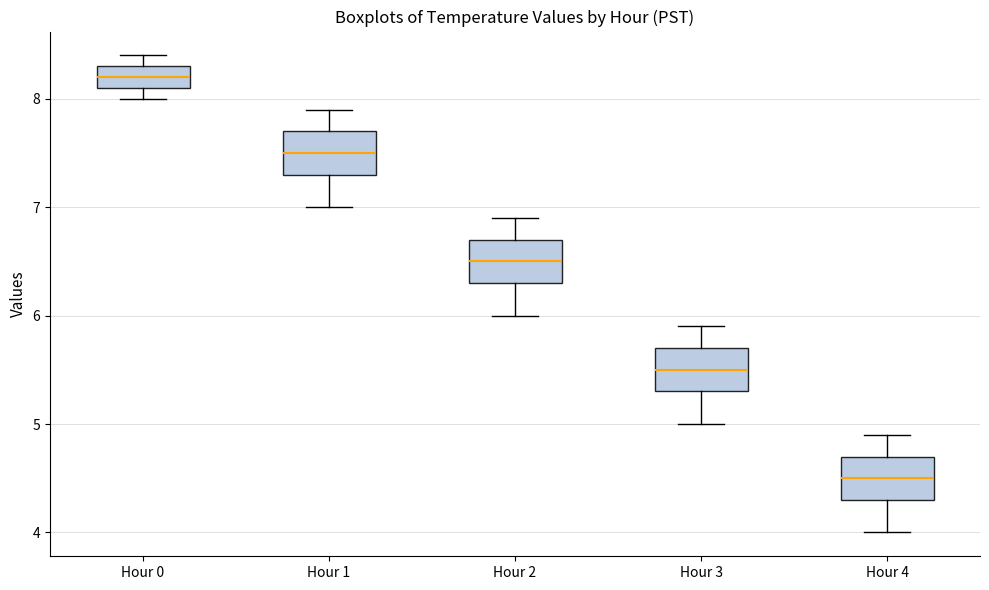

Reading left to right, transcribe this box plot: for each box, give where its median line is, the range the box spans, and where its two whiskers end, as read against the y-axis. The values are not printed on the chart, so give them approximately, as read against the axis.

Hour 0: median 8.2, box 8.1 to 8.3, whiskers 8.0 to 8.4
Hour 1: median 7.5, box 7.3 to 7.7, whiskers 7.0 to 7.9
Hour 2: median 6.5, box 6.3 to 6.7, whiskers 6.0 to 6.9
Hour 3: median 5.5, box 5.3 to 5.7, whiskers 5.0 to 5.9
Hour 4: median 4.5, box 4.3 to 4.7, whiskers 4.0 to 4.9